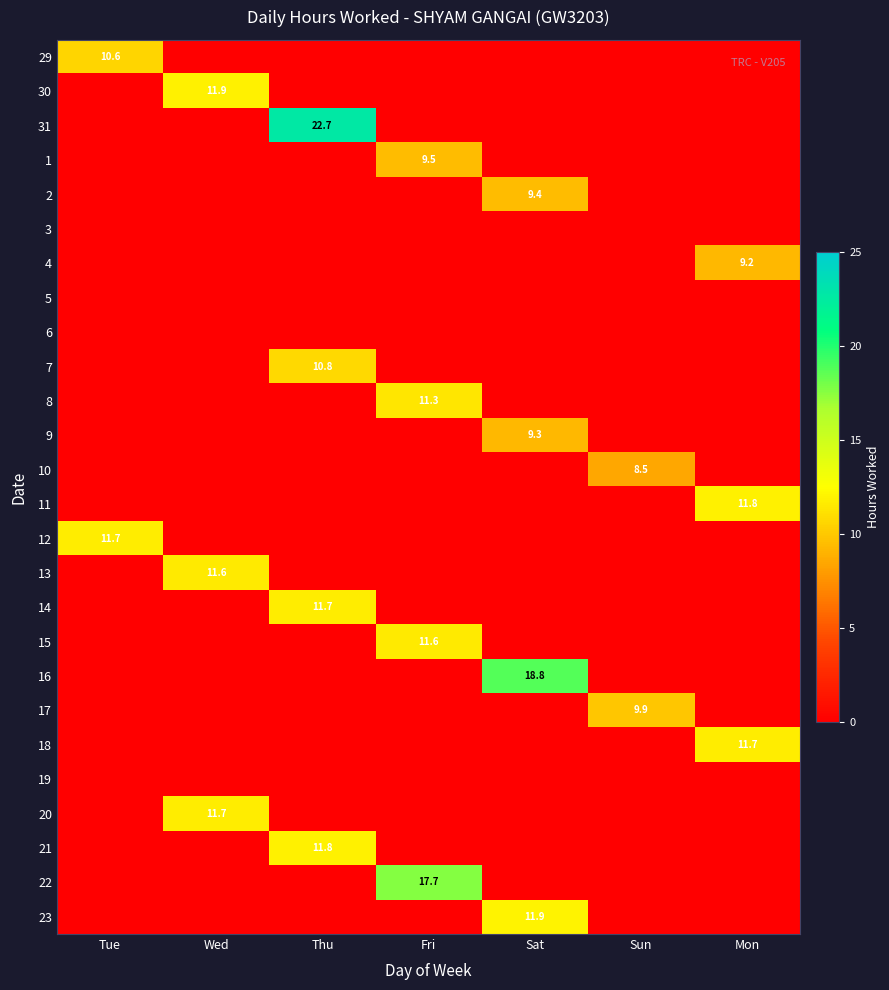

The value of 23 at Sat is 11.9. True or false?

True